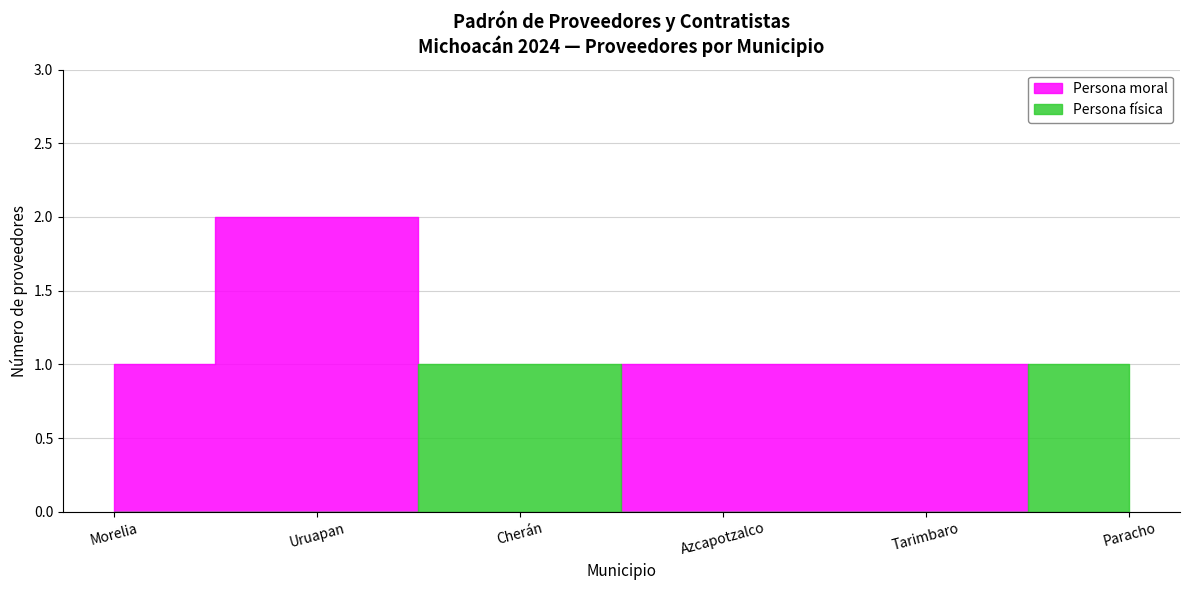

True or false: Persona física has a value of 2 at Paracho.

False